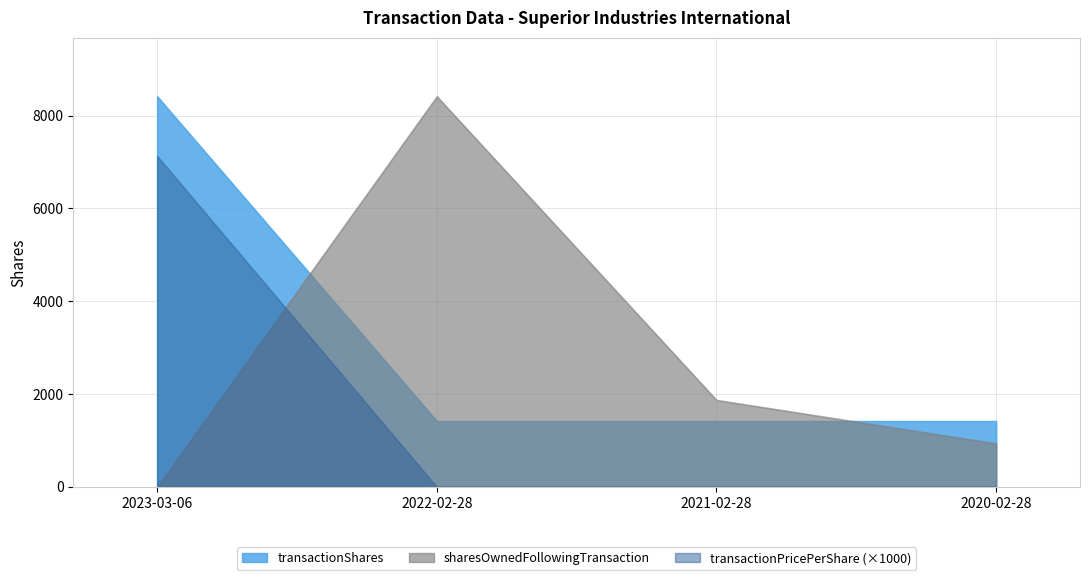

Which series has the largest total across all categories?

transactionShares